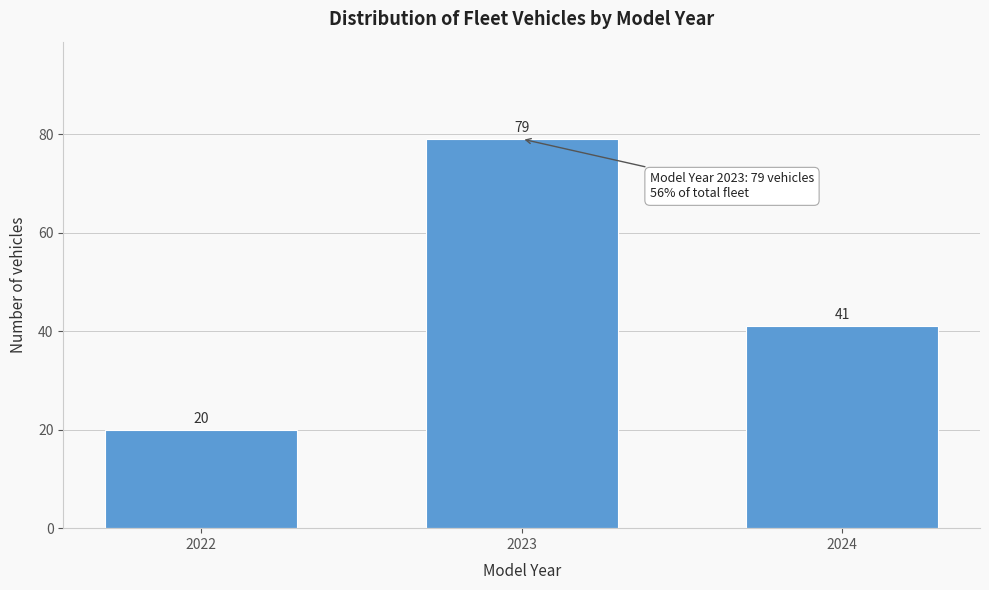

Reading left to right, list all the values displayed in this chart.

20	79	41